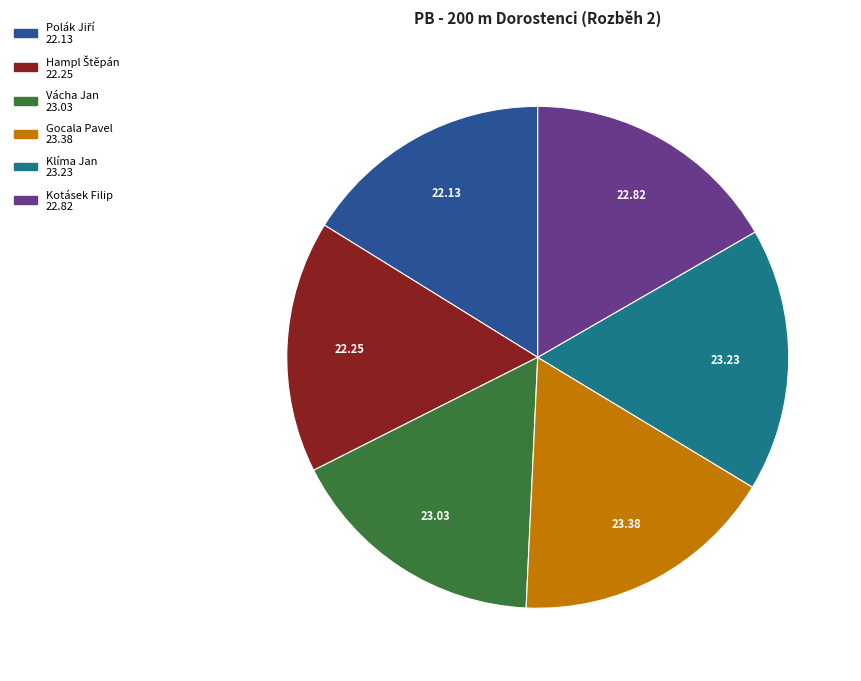

Is there a majority slice in this chart?

No